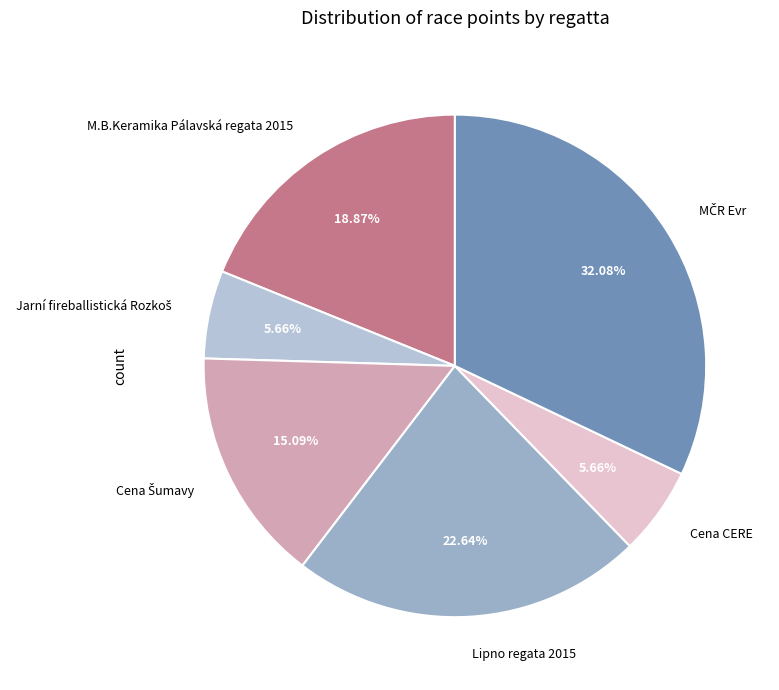

Is there a majority slice in this chart?

No